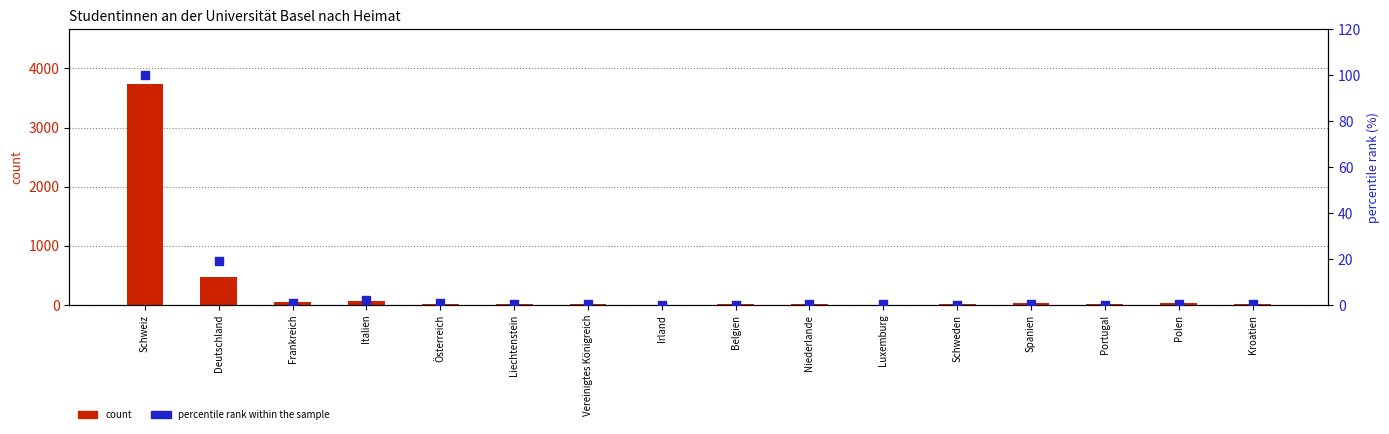

At which category is the sum across all series the highest?

Schweiz